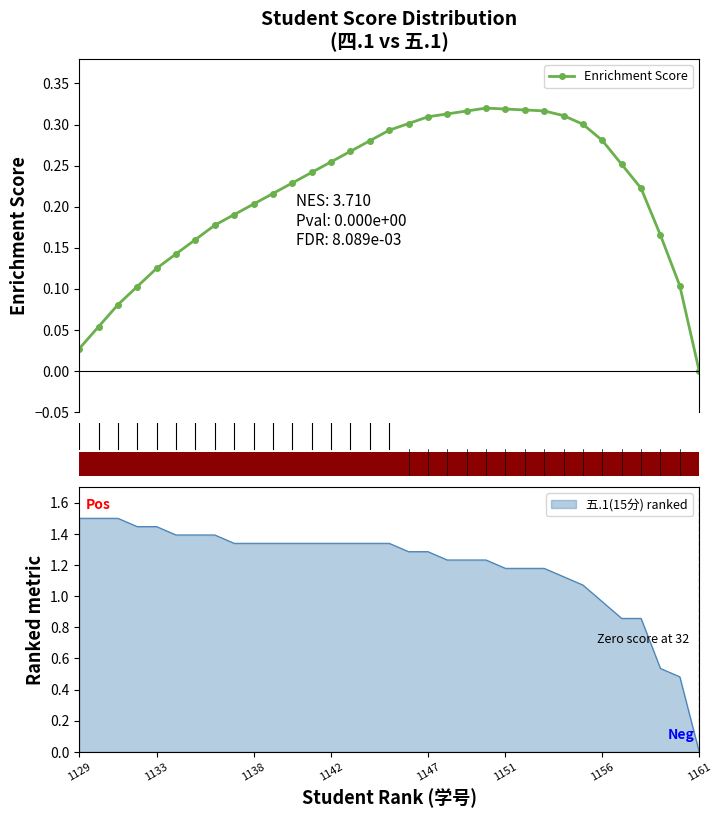

What is the maximum value for 五.1(15分) ranked?

1.5